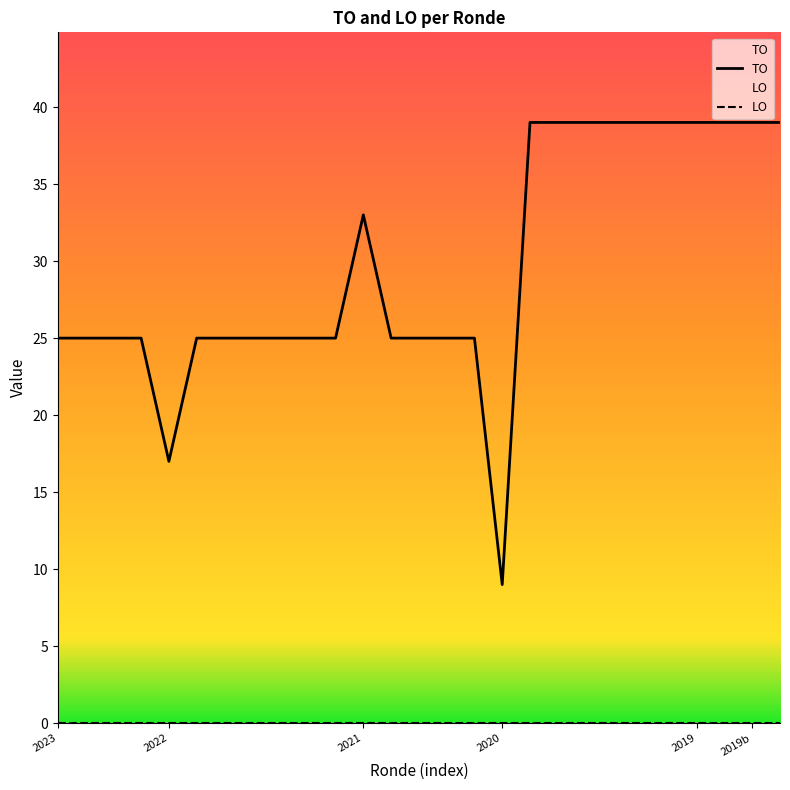

Which series has the largest total across all categories?

TO